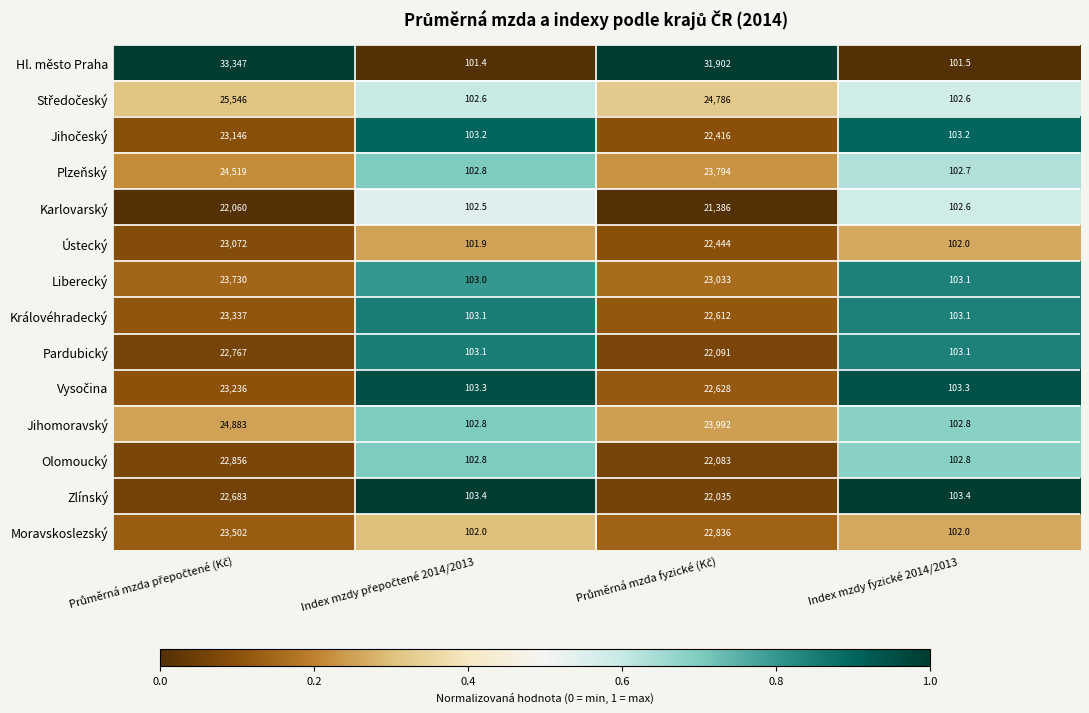

What is the sum of all Jihomoravský values?

49080.6